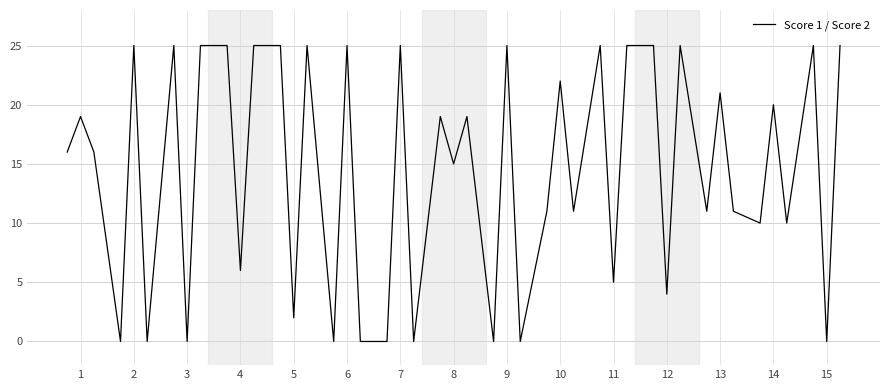

How many lines are shown in the chart?

1